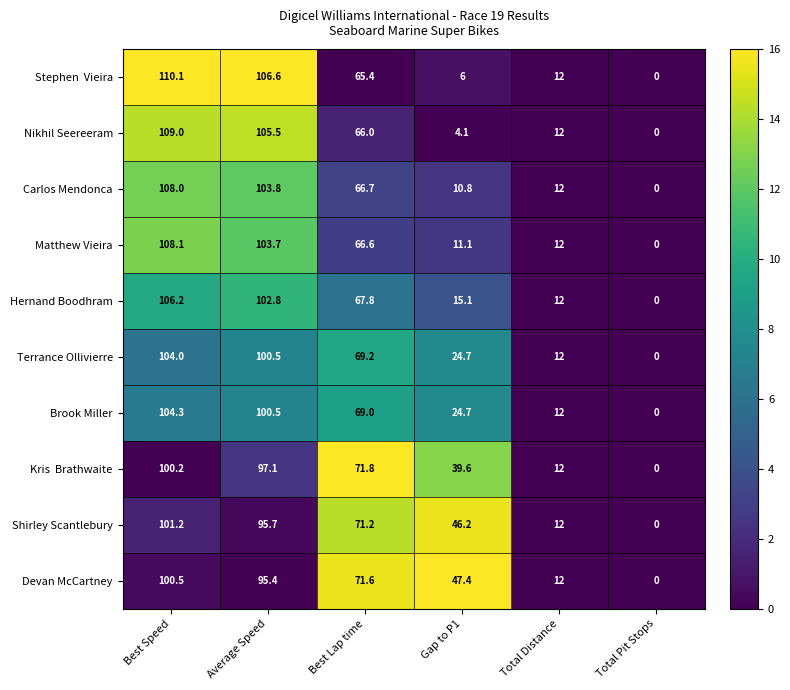

The value of Terrance Ollivierre at Gap to P1 is 34.6. True or false?

False